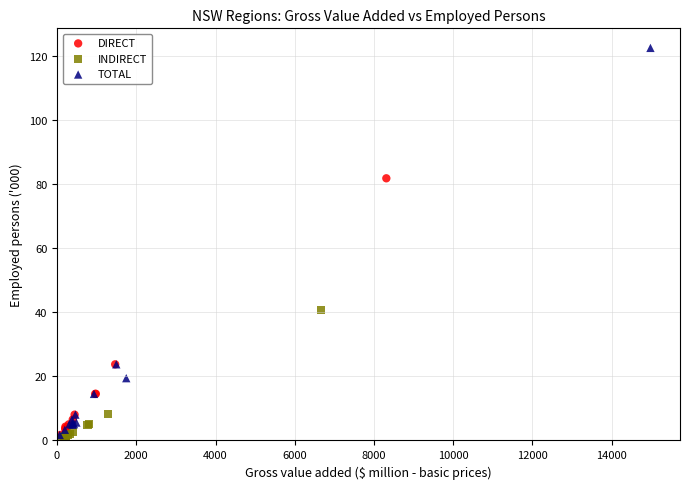

Which series has the widest spread of Y values?

TOTAL